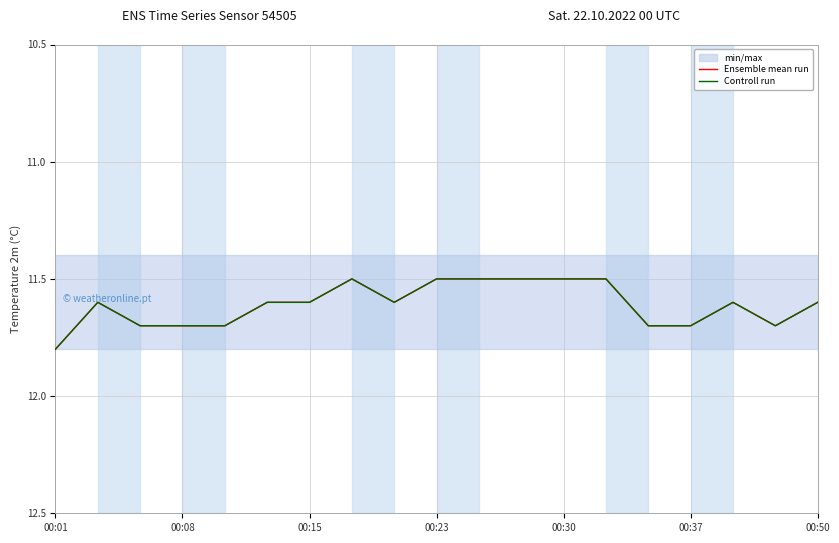

What value does the Ensemble mean run series have at 00:01?

11.8